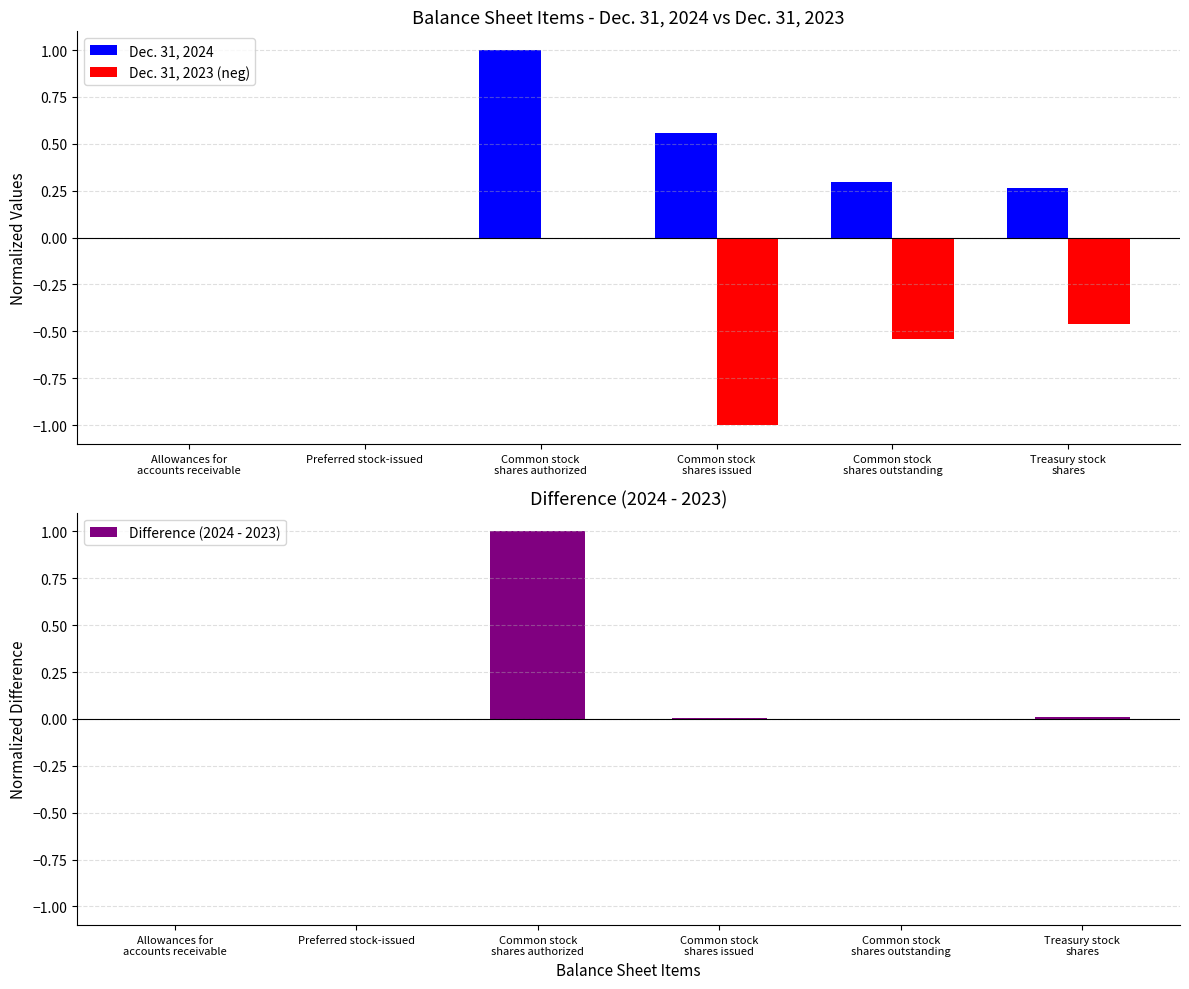

Reading right to left, what are all the values shown in this chart?

Dec. 31, 2024: Treasury stock
shares=0.3	Common stock
shares outstanding=0.3	Common stock
shares issued=0.6	Common stock
shares authorized=1.0	Preferred stock-issued=0.0	Allowances for
accounts receivable=0.0
Dec. 31, 2023 (neg): Treasury stock
shares=-0.5	Common stock
shares outstanding=-0.5	Common stock
shares issued=-1.0	Common stock
shares authorized=0.0	Preferred stock-issued=0.0	Allowances for
accounts receivable=-0.0
Difference (2024 - 2023): Treasury stock
shares=0.0	Common stock
shares outstanding=-0.0	Common stock
shares issued=0.0	Common stock
shares authorized=1.0	Preferred stock-issued=0.0	Allowances for
accounts receivable=-0.0